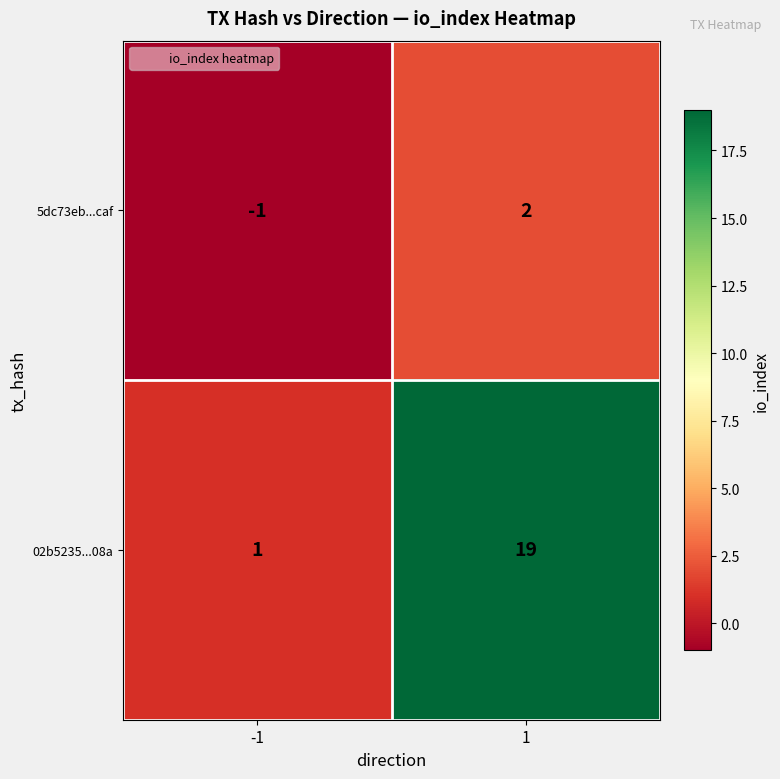

Which series has the largest total across all categories?

02b5235...08a